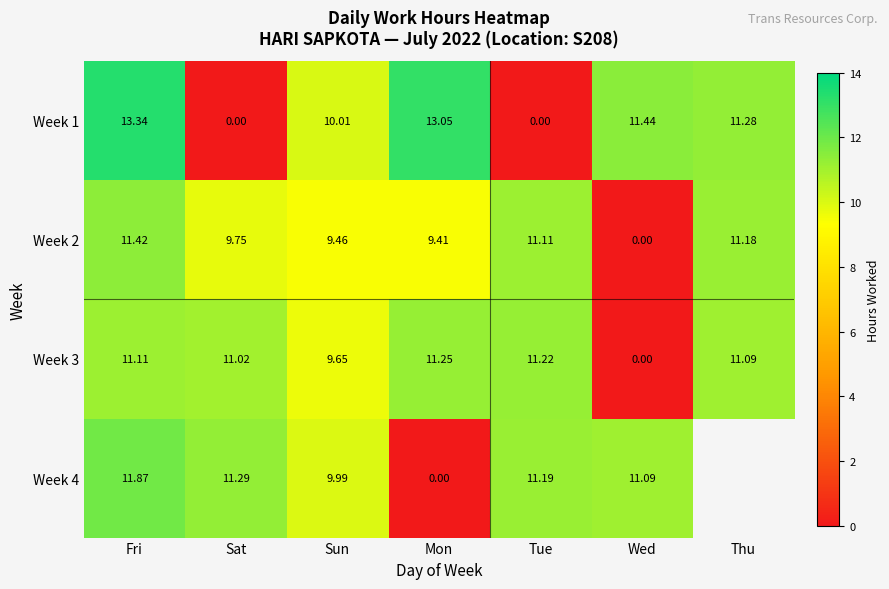

What is the difference between the highest and lowest values at Sun?

0.5